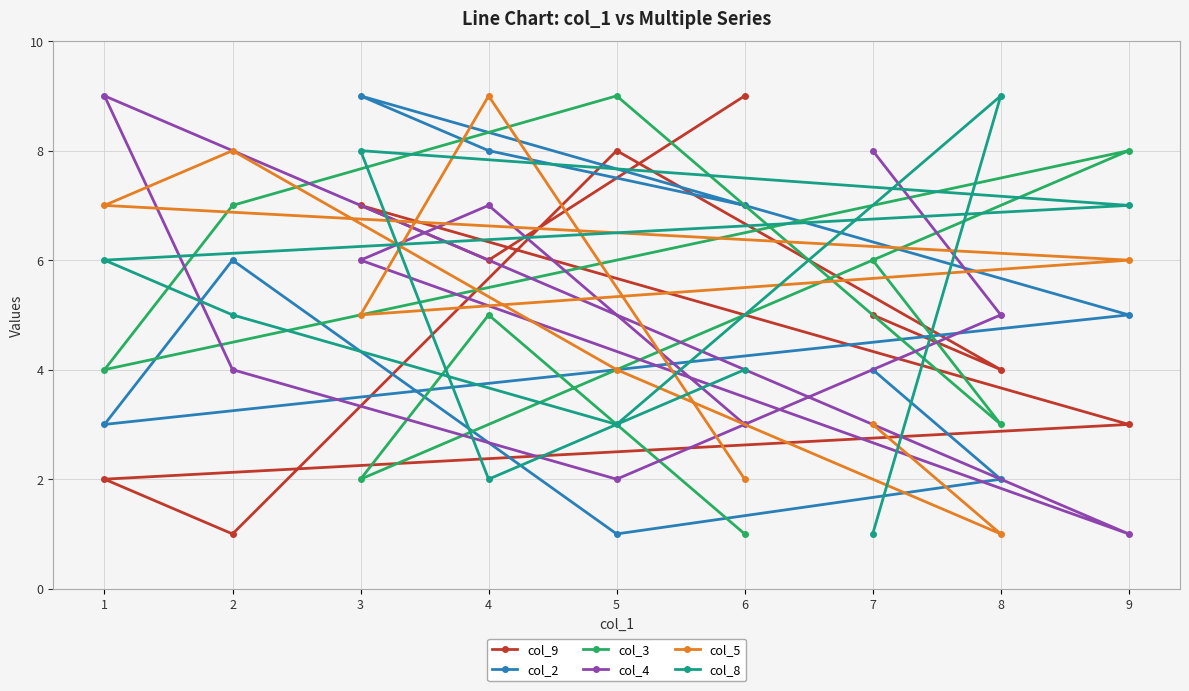

Is it true that col_9 equals 1 at 2?

True